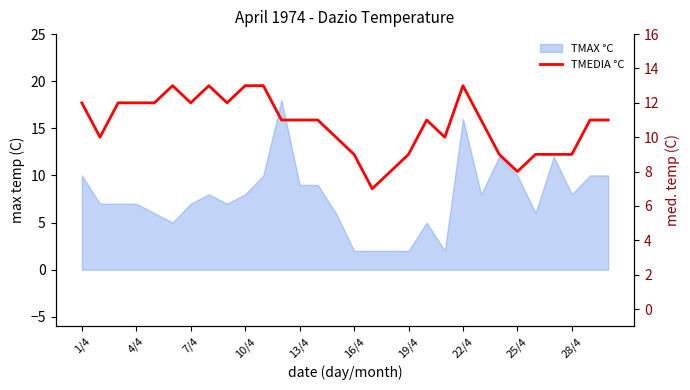

What is the sum of all values?

321